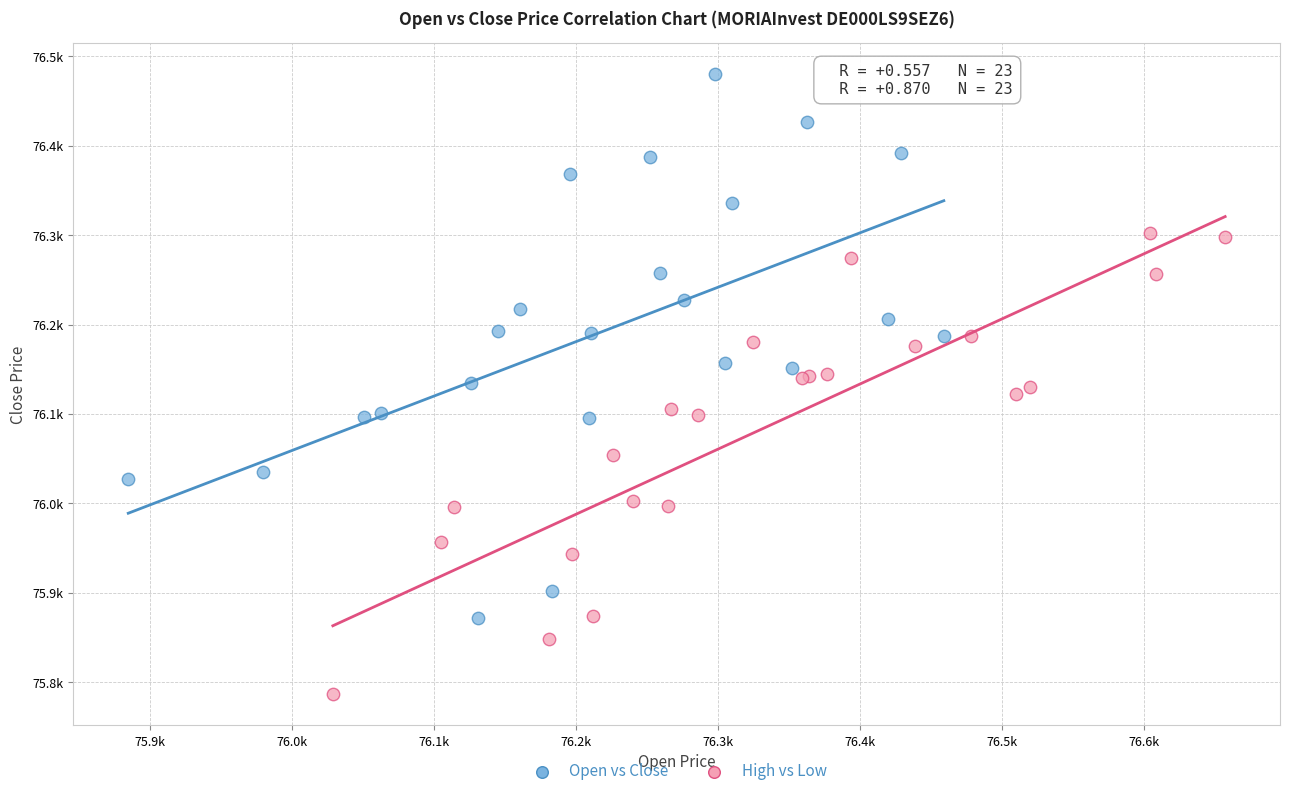

Which series has the widest spread of Y values?

Open vs Close